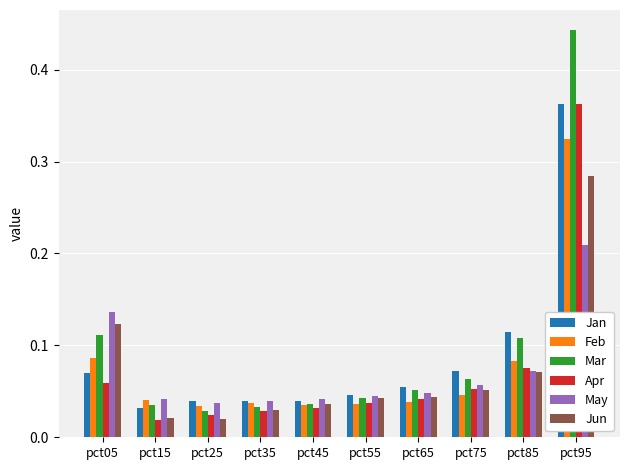

Which series has the largest total across all categories?

Mar